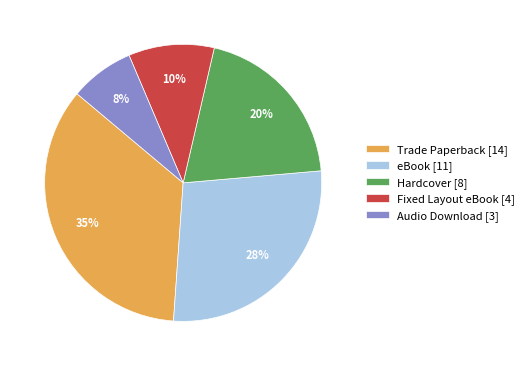

What is the largest slice in the pie chart?

Trade Paperback